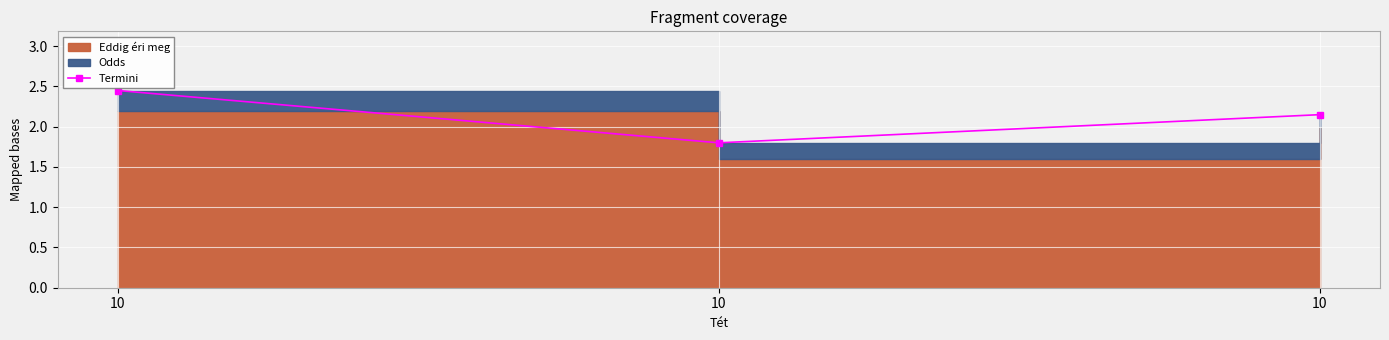

What is the ratio of the value at 10 to the value at 10?

0.9